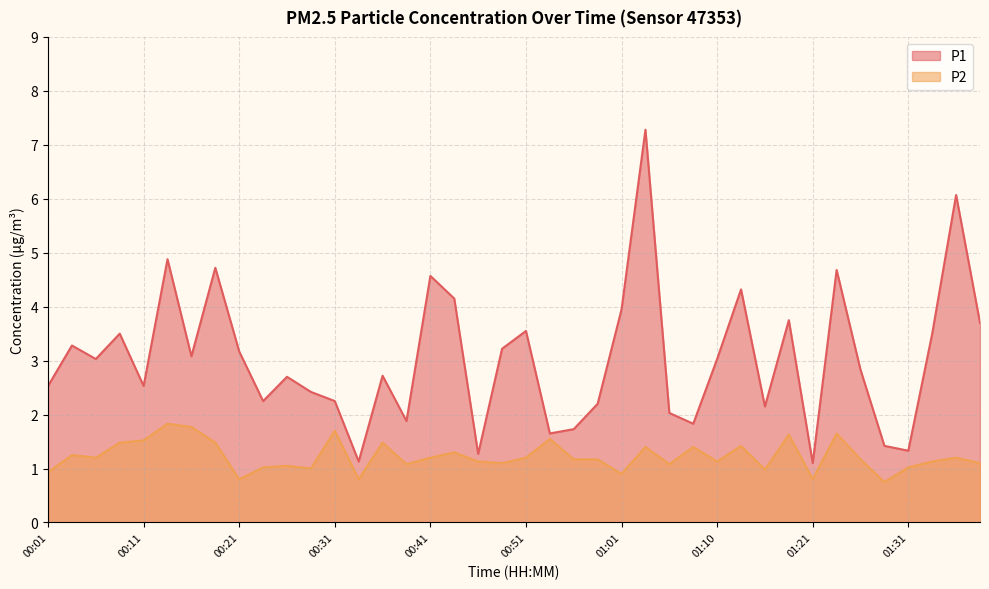

True or false: P1 and P2 intersect in this chart.

False